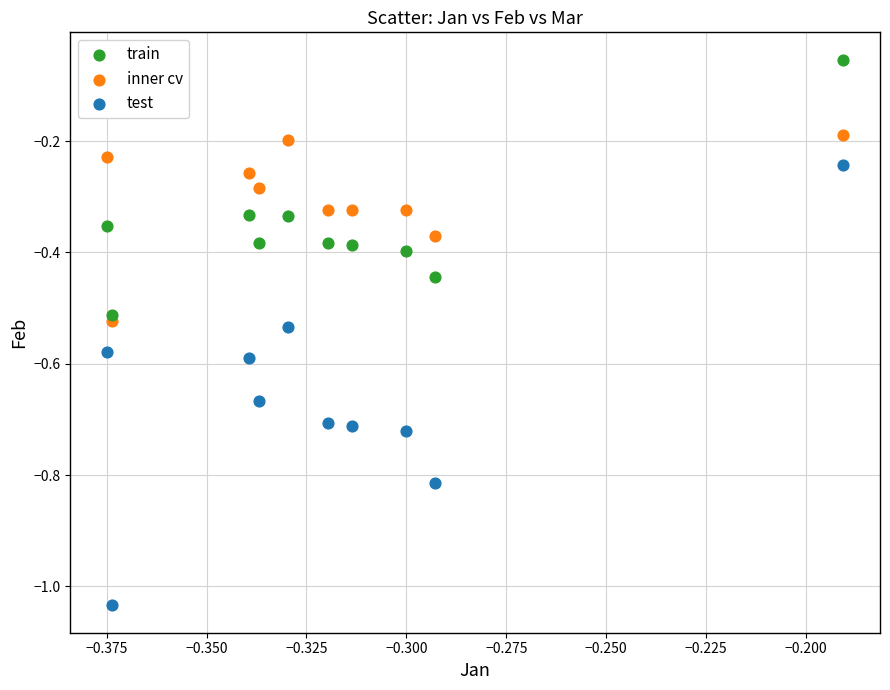

What are all the series names shown in the legend?

train, inner cv, test